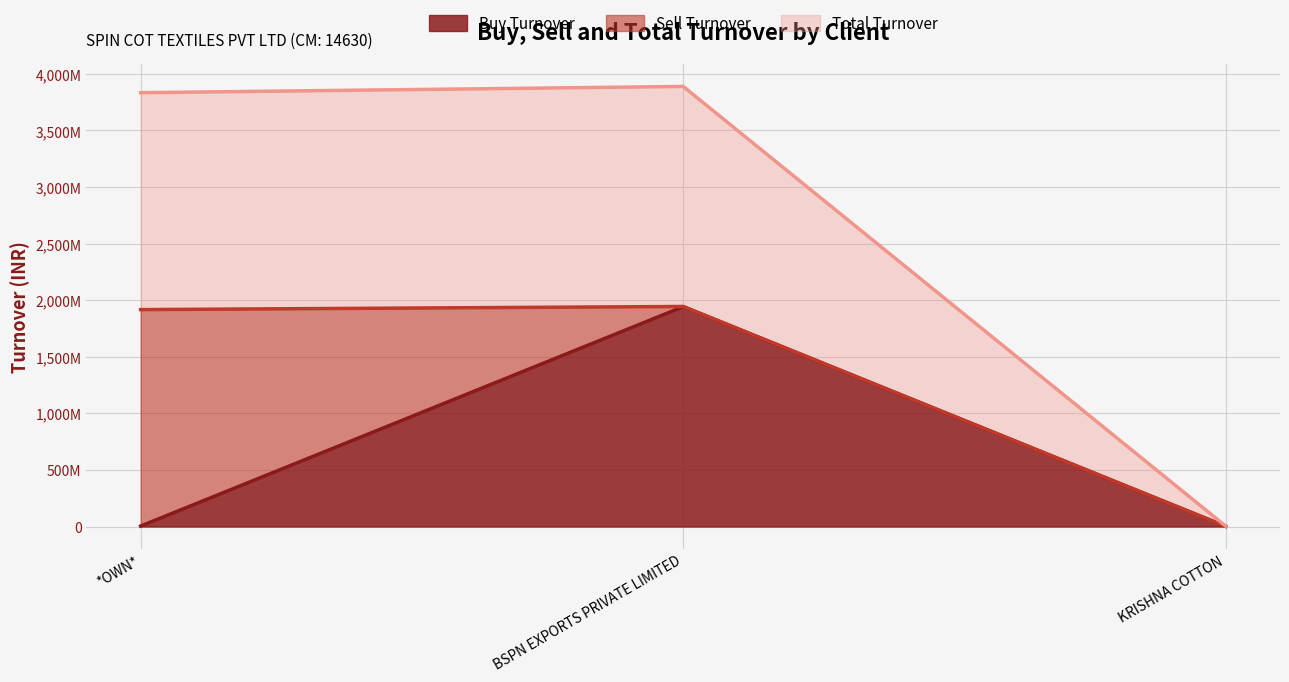

What are all the series names shown in the legend?

Buy Turnover, Sell Turnover, Total Turnover